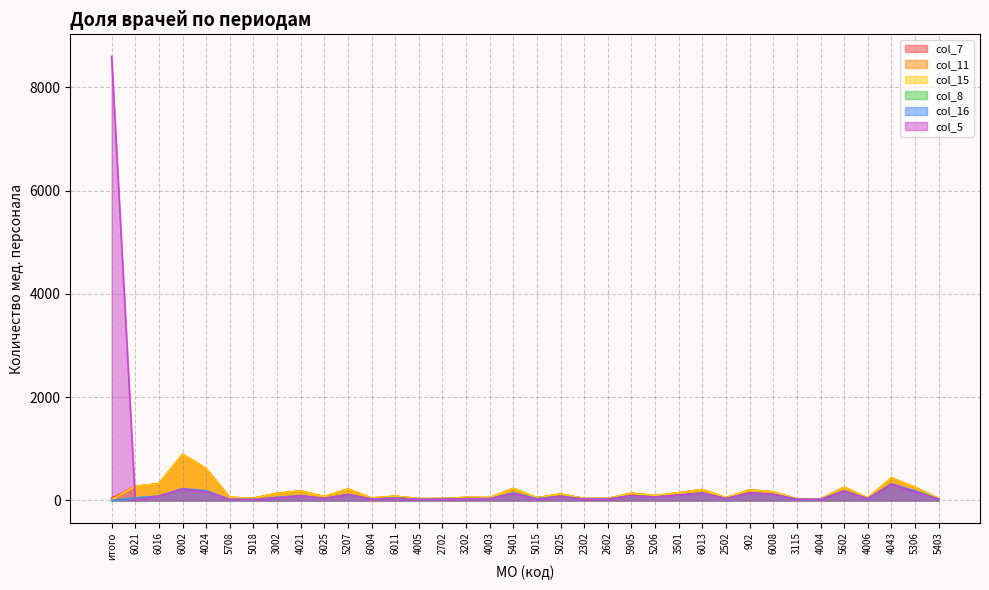

At which category does col_11 reach its first local peak?

6002